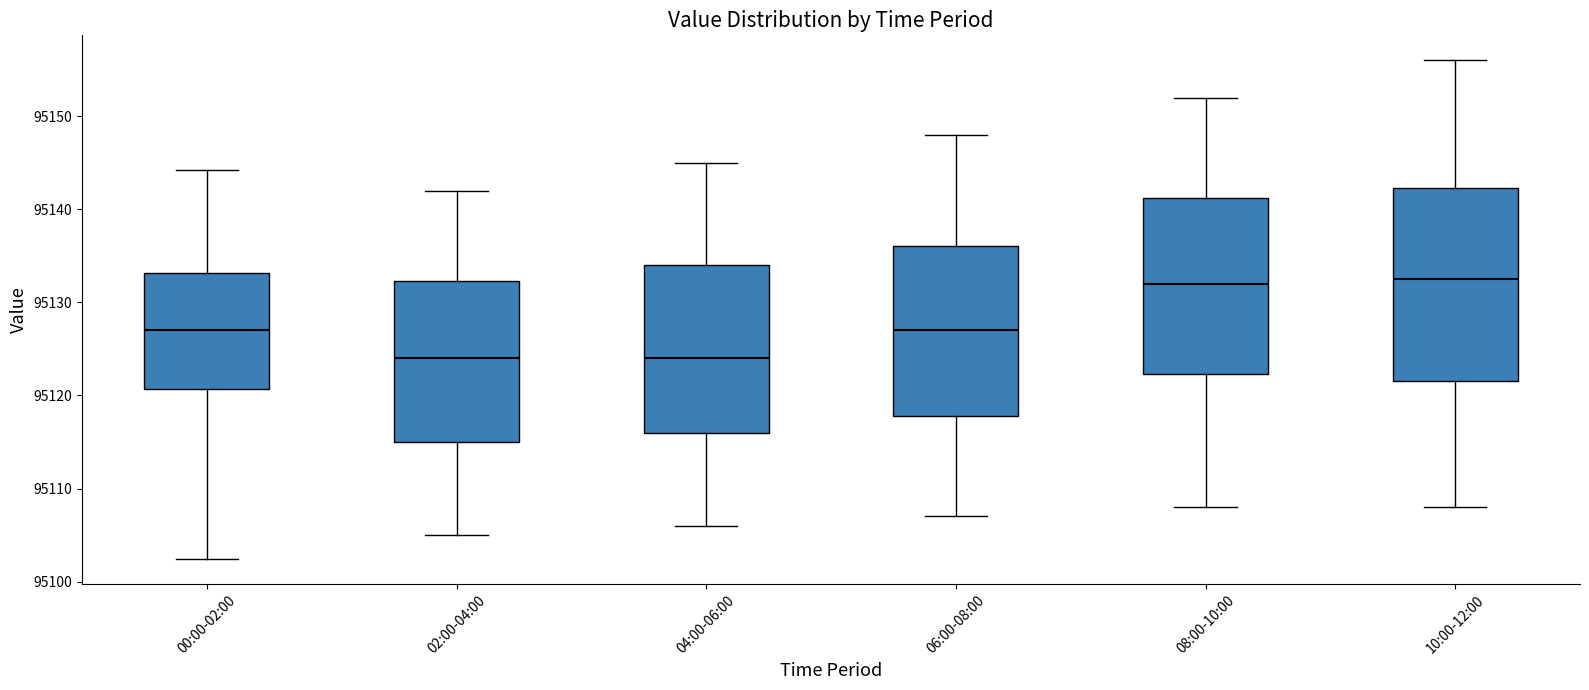

Reading left to right, read every box against the y-axis: the position of its median line, the range the box covers, and the ends of its whiskers. The values are not printed on the chart, so give them approximately, as read against the axis.

00:00-02:00: median 95127, box 95121 to 95133, whiskers 95102 to 95144
02:00-04:00: median 95124, box 95115 to 95132, whiskers 95105 to 95142
04:00-06:00: median 95124, box 95116 to 95134, whiskers 95106 to 95145
06:00-08:00: median 95127, box 95118 to 95136, whiskers 95107 to 95148
08:00-10:00: median 95132, box 95122 to 95141, whiskers 95108 to 95152
10:00-12:00: median 95133, box 95122 to 95142, whiskers 95108 to 95156